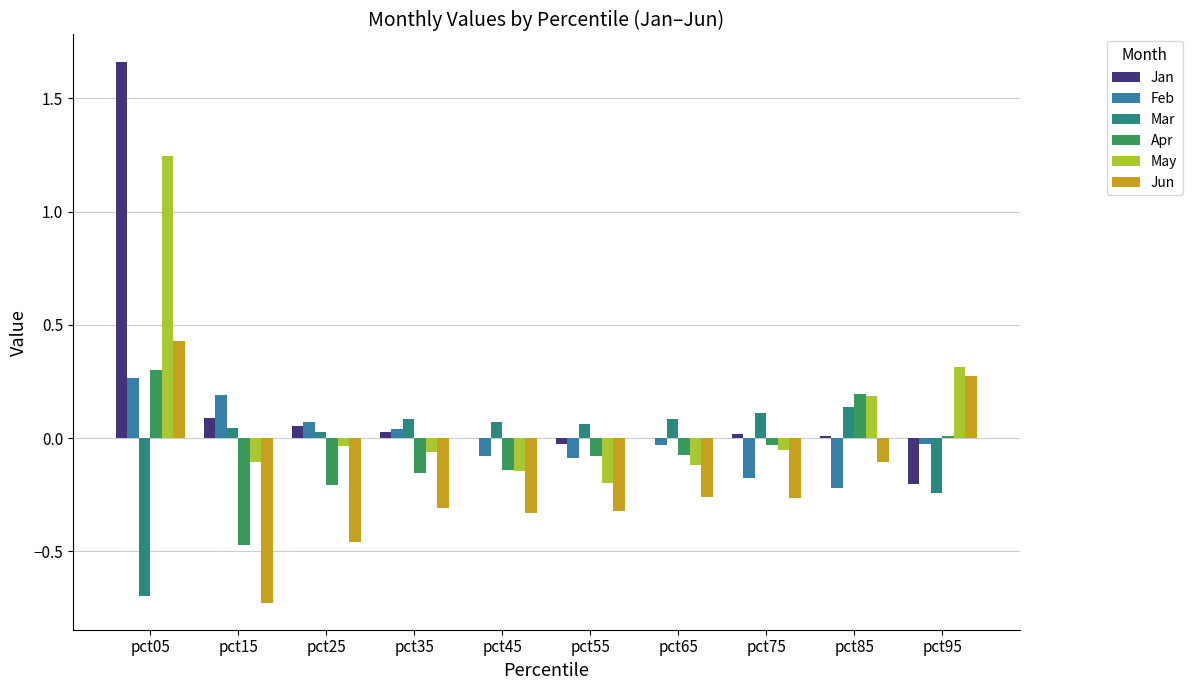

At which category is the sum across all series the highest?

pct05